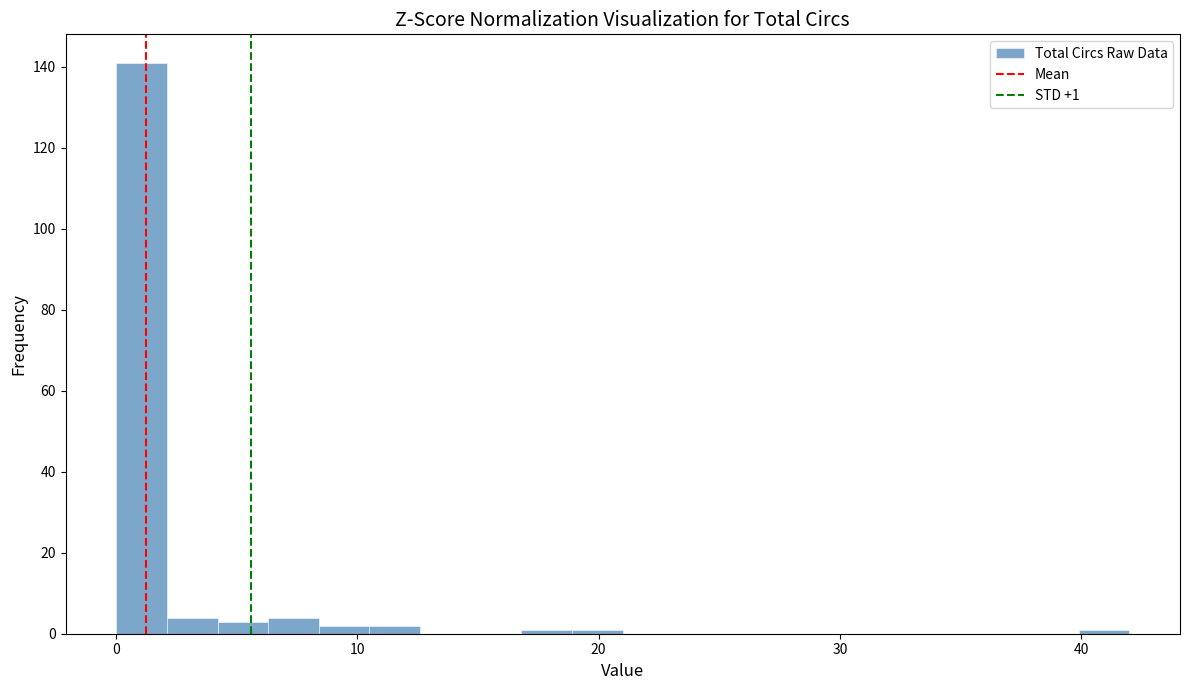

Around what value on the x-axis is the tallest bar? Give the approximate position of its centre, as read against the axis.

1